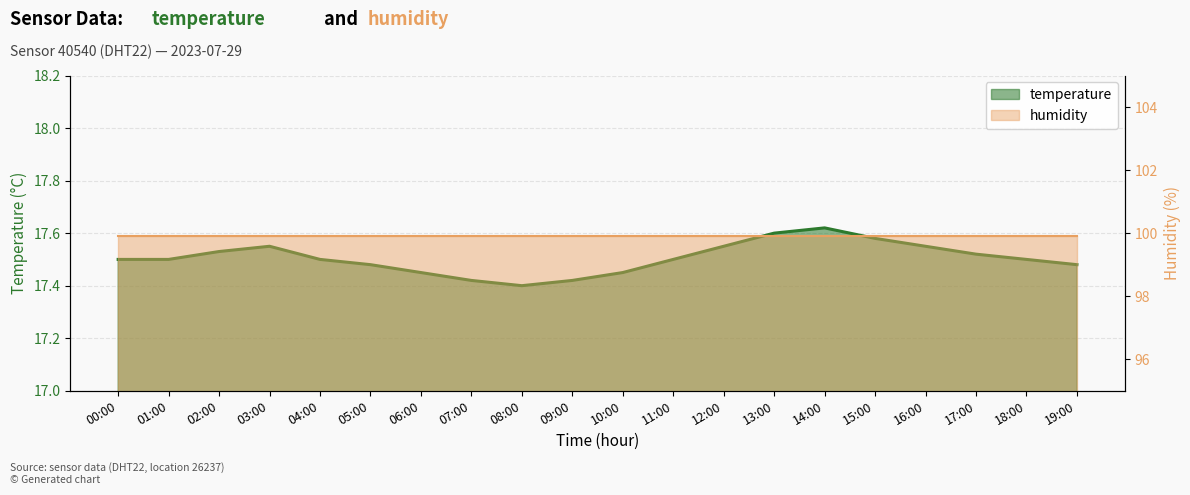

Which label corresponds to the smallest value in the chart?

08:00